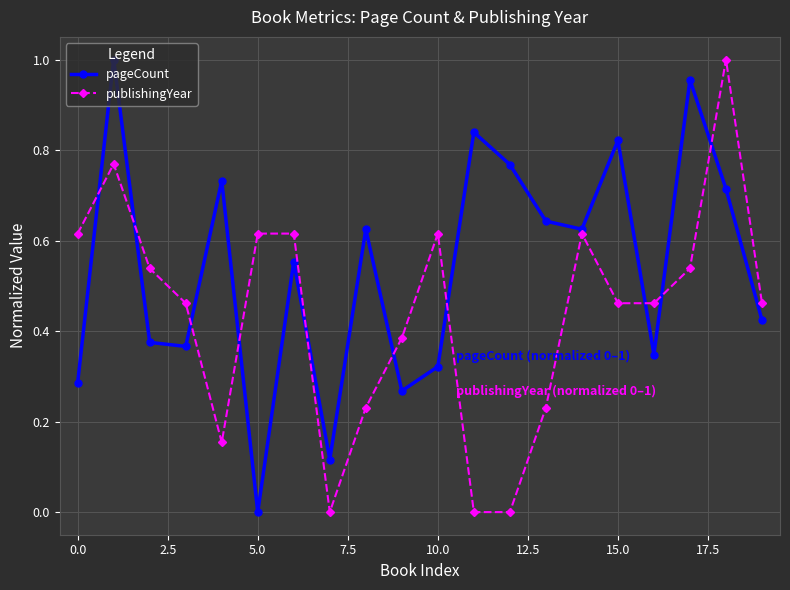

True or false: publishingYear has more than 2 points higher than both neighbors.

True